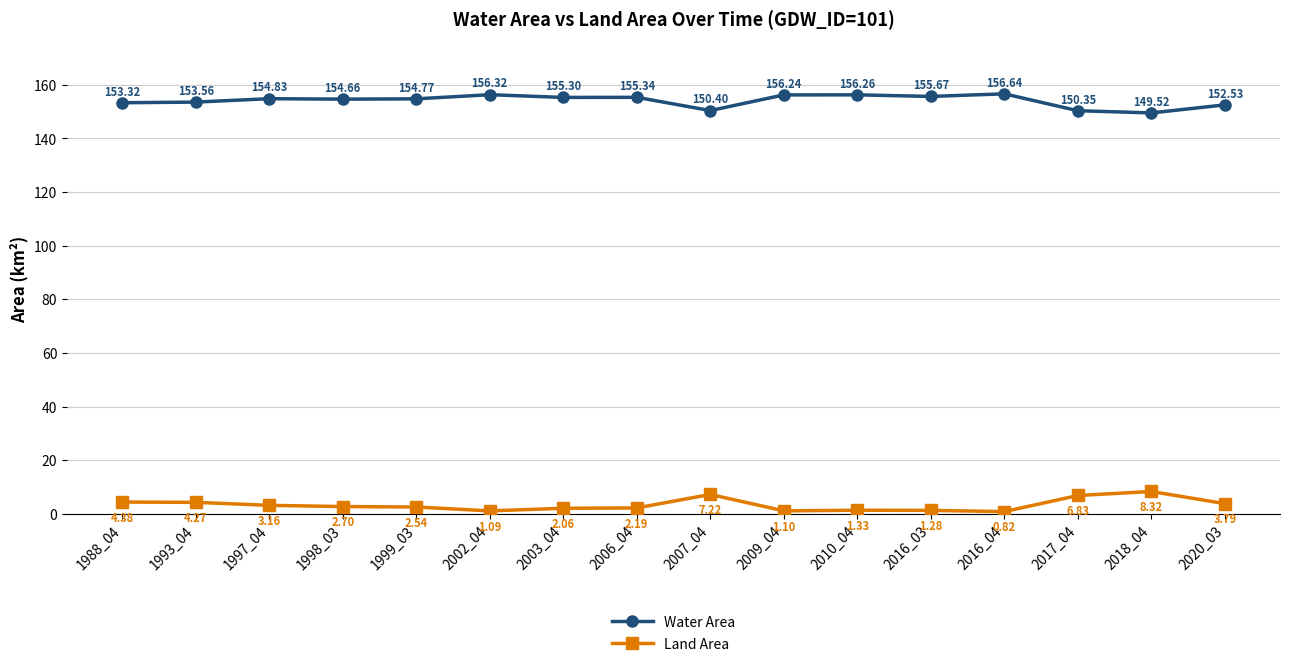

What is the value of the Land Area point at the 10th from the left?

1.1